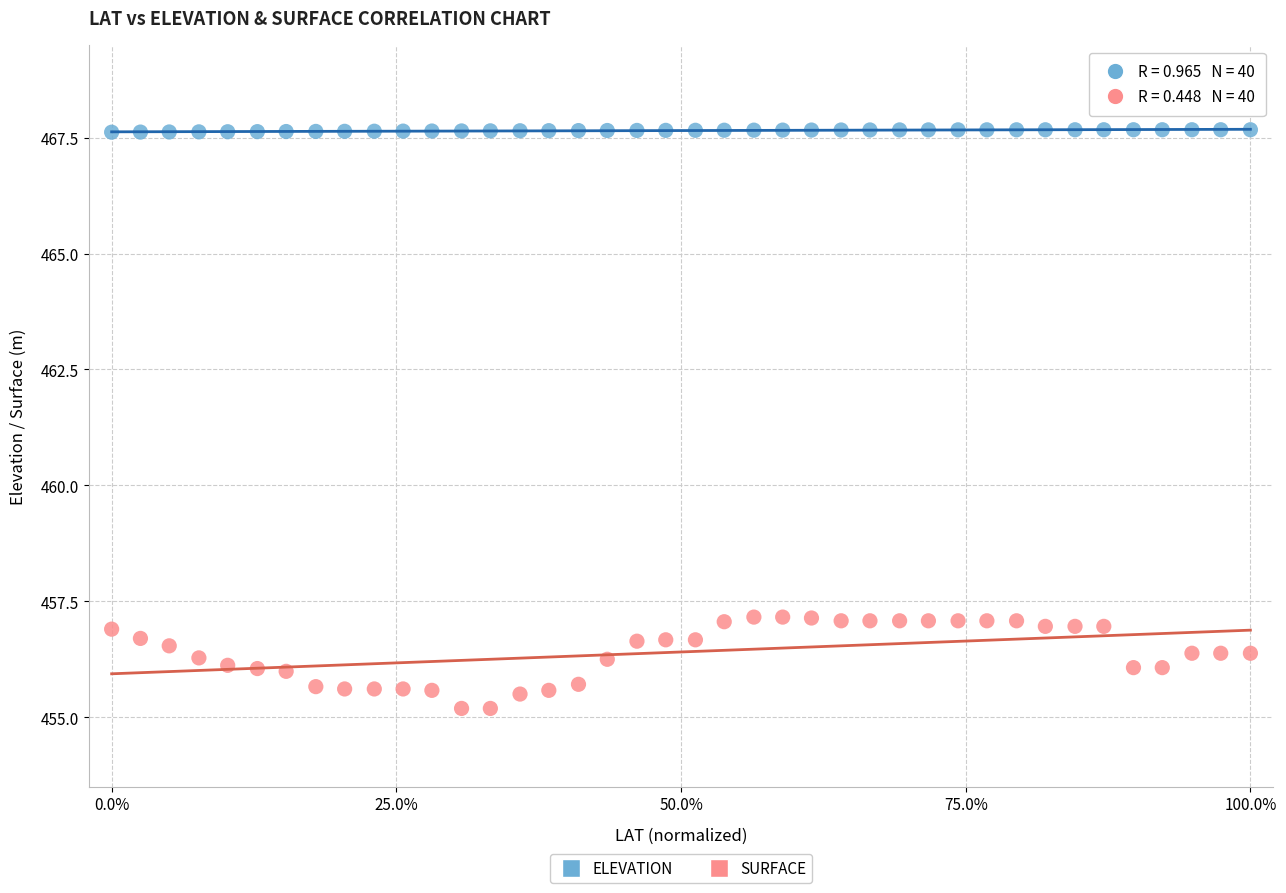

Across all data points, what is the range of Y values (max minus min)?

12.5